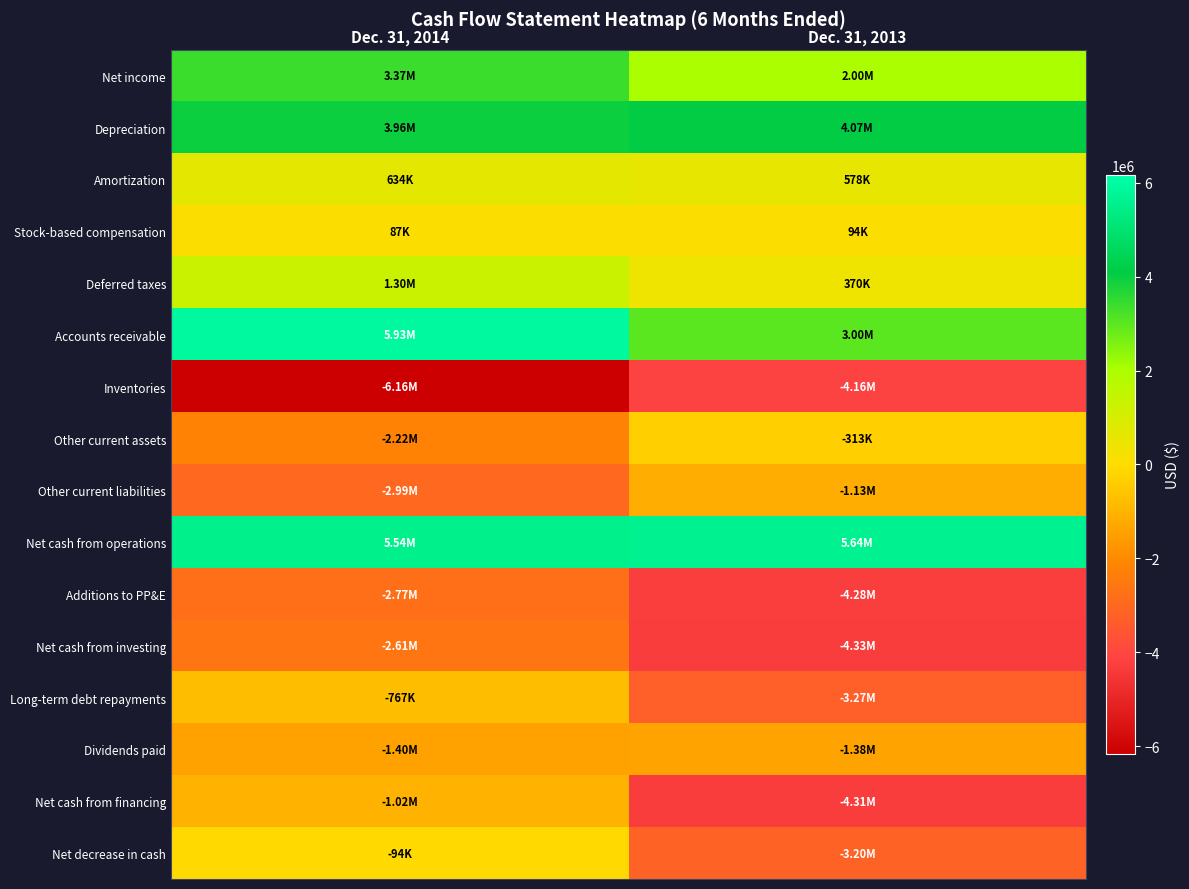

Reading left to right, transcribe all the data shown in this chart.

Net income: Dec. 31, 2014=3370000	Dec. 31, 2013=1998000
Depreciation: Dec. 31, 2014=3959000	Dec. 31, 2013=4070000
Amortization: Dec. 31, 2014=634000	Dec. 31, 2013=578000
Stock-based compensation: Dec. 31, 2014=87000	Dec. 31, 2013=94000
Deferred taxes: Dec. 31, 2014=1301000	Dec. 31, 2013=370000
Accounts receivable: Dec. 31, 2014=5928000	Dec. 31, 2013=3003000
Inventories: Dec. 31, 2014=-6158000	Dec. 31, 2013=-4159000
Other current assets: Dec. 31, 2014=-2219000	Dec. 31, 2013=-313000
Other current liabilities: Dec. 31, 2014=-2986000	Dec. 31, 2013=-1133000
Net cash from operations: Dec. 31, 2014=5536000	Dec. 31, 2013=5643000
Additions to PP&E: Dec. 31, 2014=-2768000	Dec. 31, 2013=-4277000
Net cash from investing: Dec. 31, 2014=-2612000	Dec. 31, 2013=-4329000
Long-term debt repayments: Dec. 31, 2014=-767000	Dec. 31, 2013=-3268000
Dividends paid: Dec. 31, 2014=-1396000	Dec. 31, 2013=-1383000
Net cash from financing: Dec. 31, 2014=-1019000	Dec. 31, 2013=-4306000
Net decrease in cash: Dec. 31, 2014=-94000	Dec. 31, 2013=-3198000